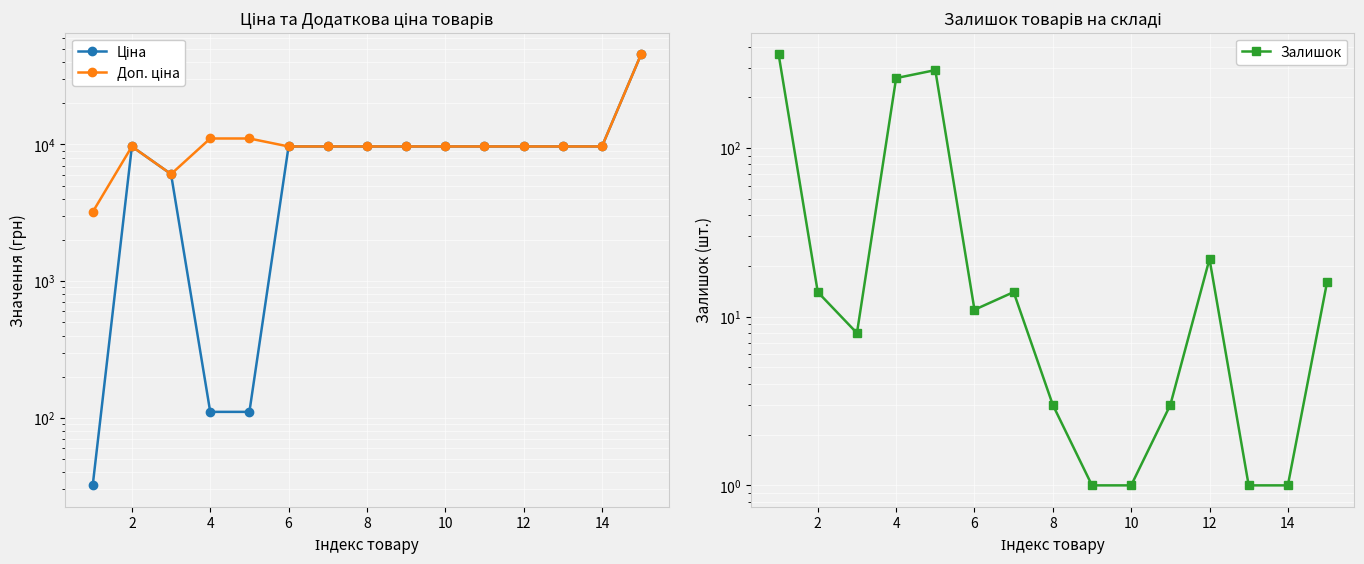

How many lines are shown in the chart?

3